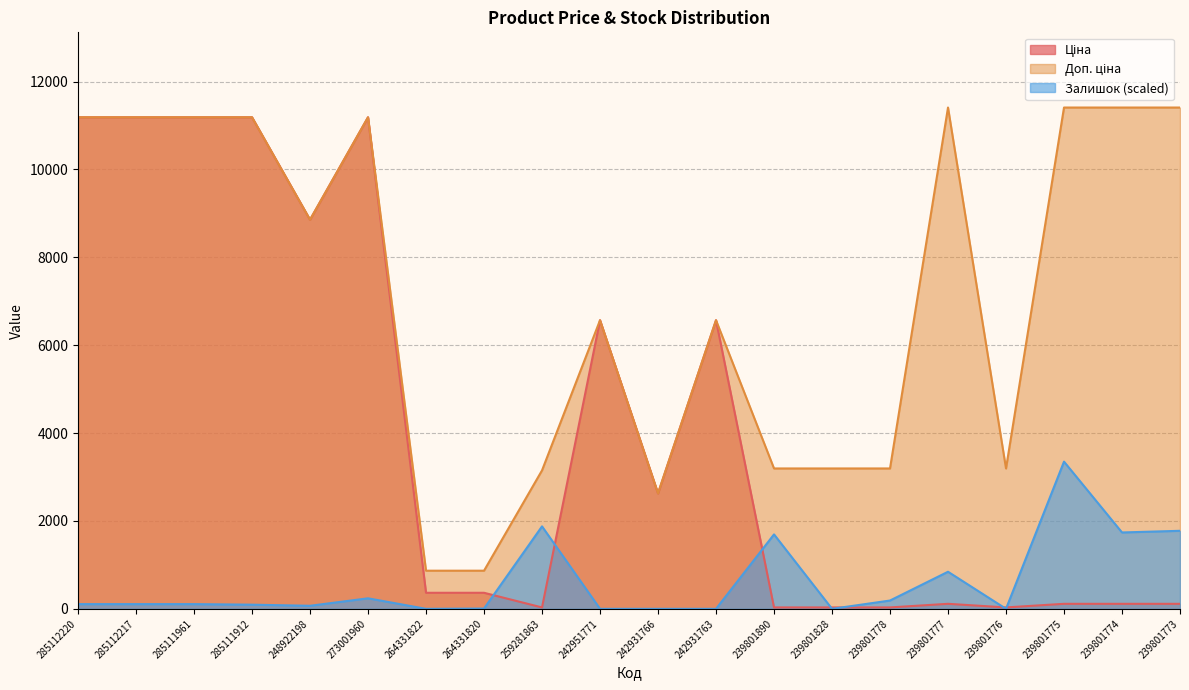

What is the maximum value shown in the chart?

11410.0